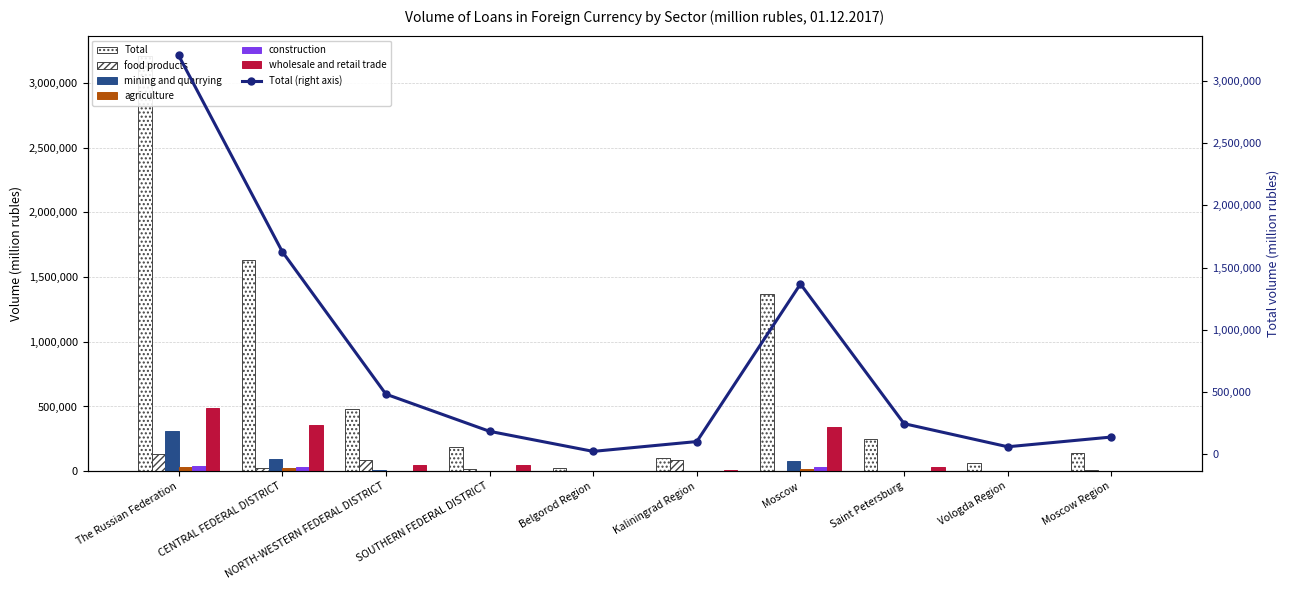

What is the highest value of the mining and quarrying series?

310982